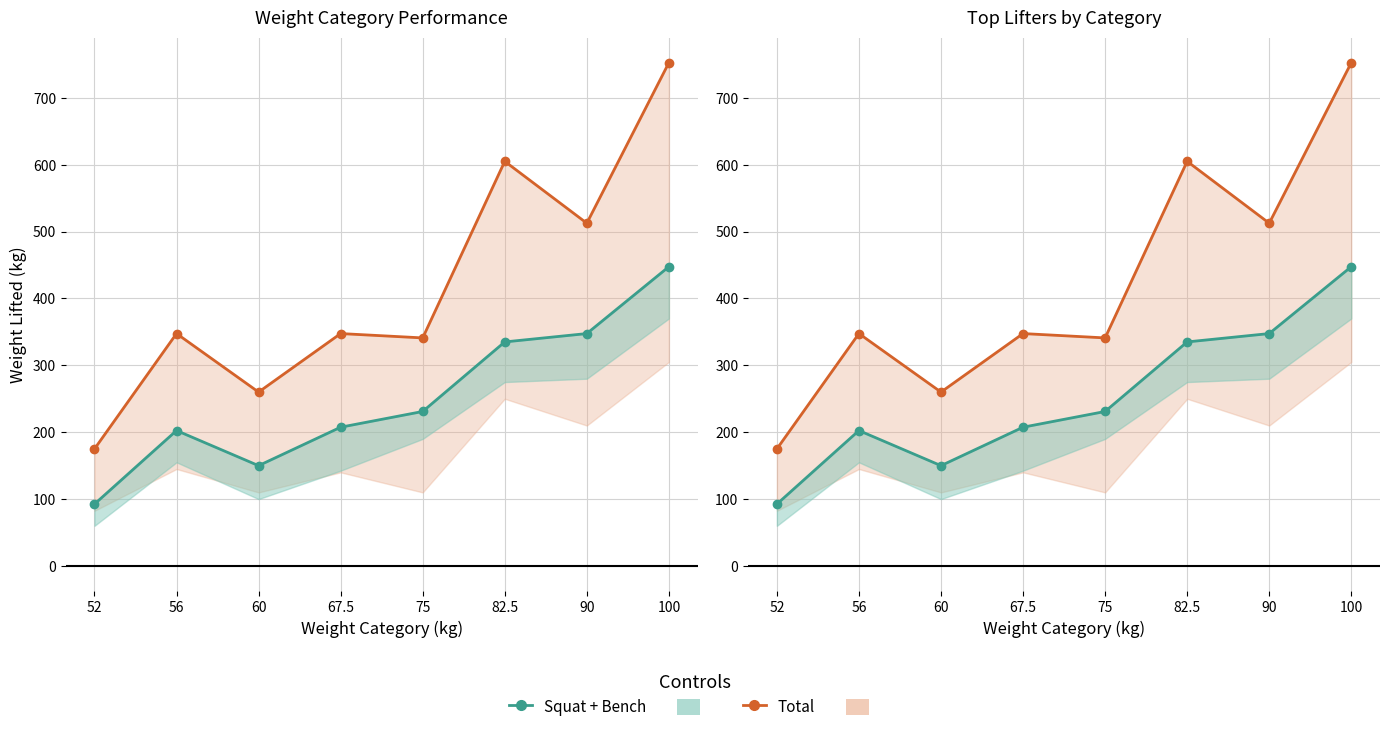

Reading left to right, transcribe all the data shown in this chart.

Squat + Bench: 92.5	202.5	150.0	207.5	231.0	335.0	347.5	447.5
Total: 175.0	347.5	260.0	347.5	341.0	605.0	512.5	752.5